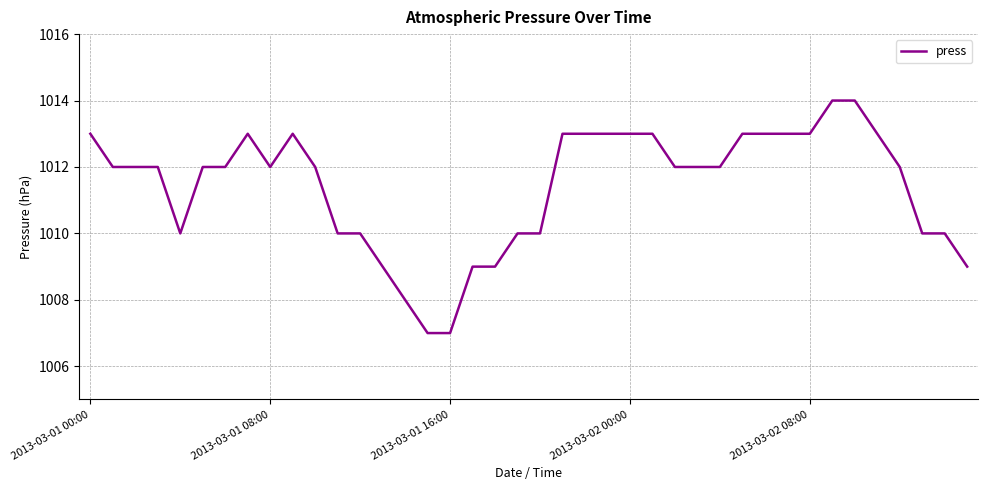

Is this an area chart (filled region under the line)?

No